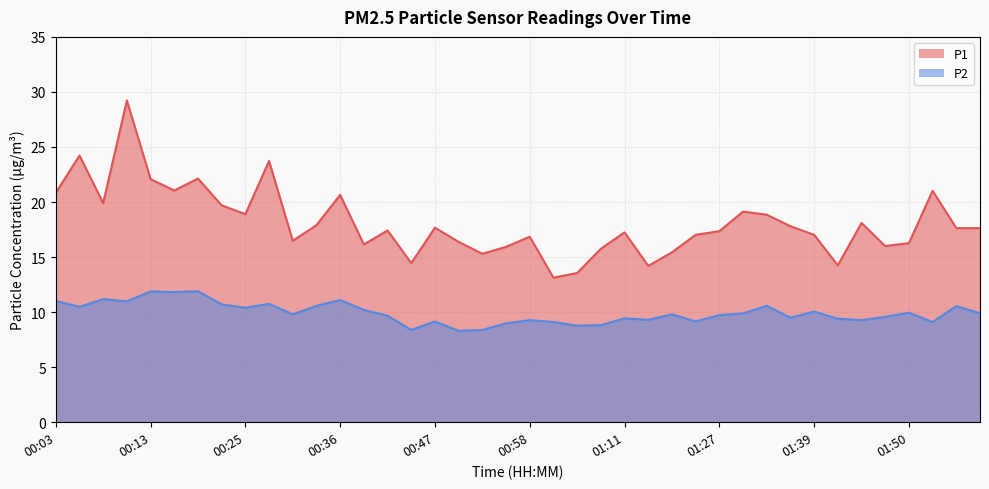

What is the spread (max minus min) of values at 01:11?

7.8